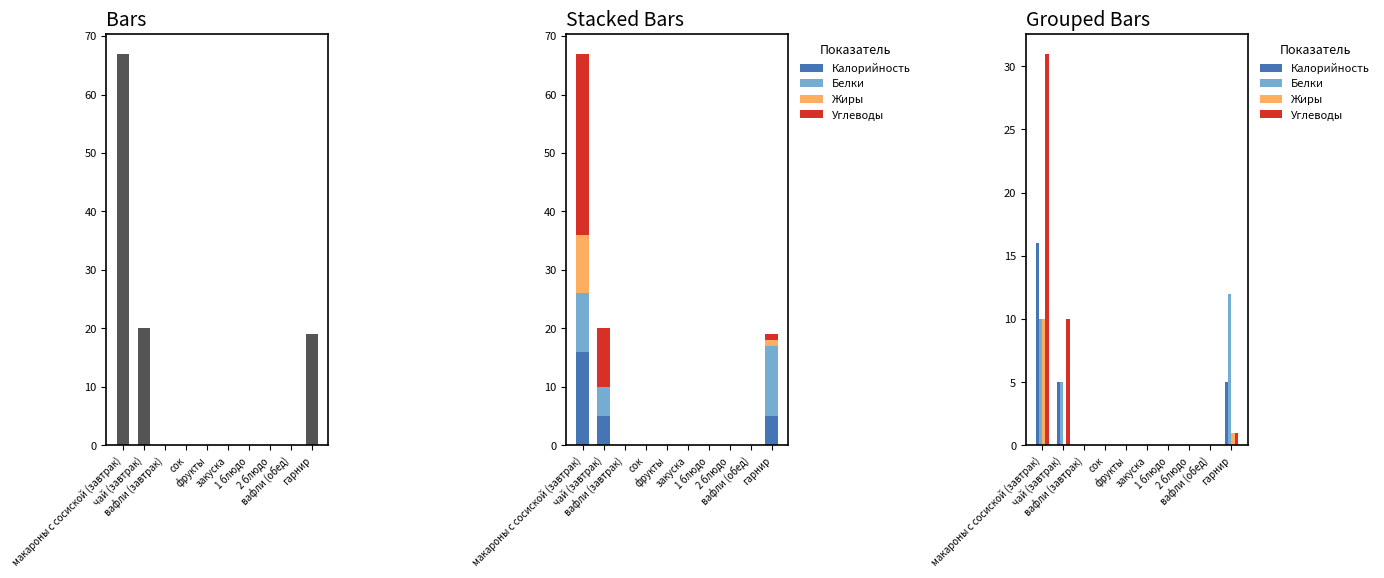

Read the Калорийность value at чай (завтрак).

5